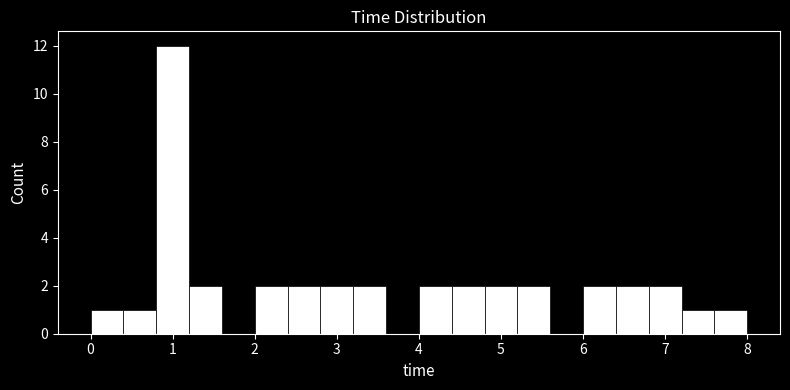

Which range on the x-axis has the tallest bar?

0.8 to 1.2